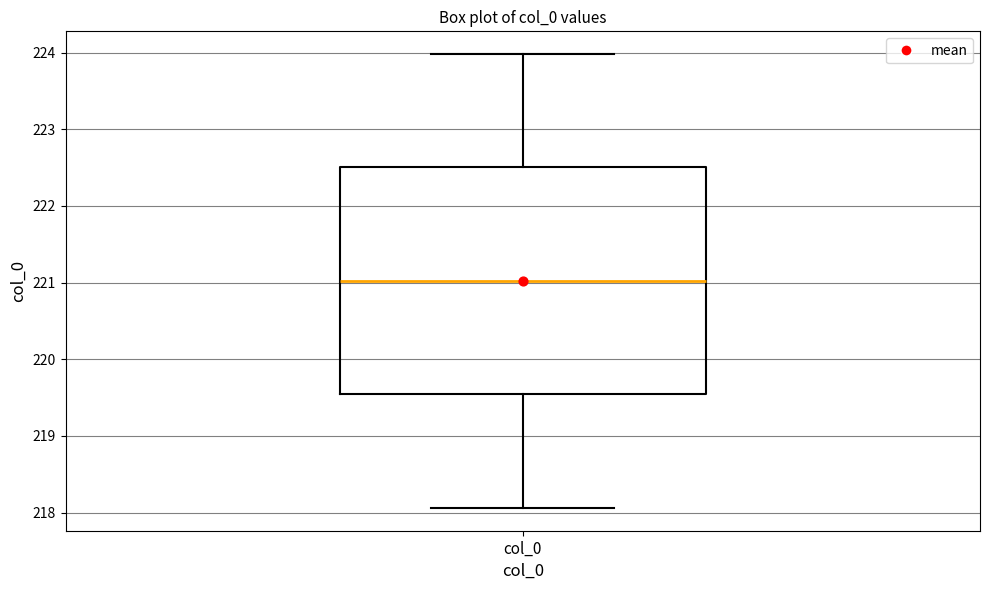

Where does the lower whisker of the box for col_0 end on the y-axis? The values are not printed on the chart, so give them approximately, as read against the axis.

218.1